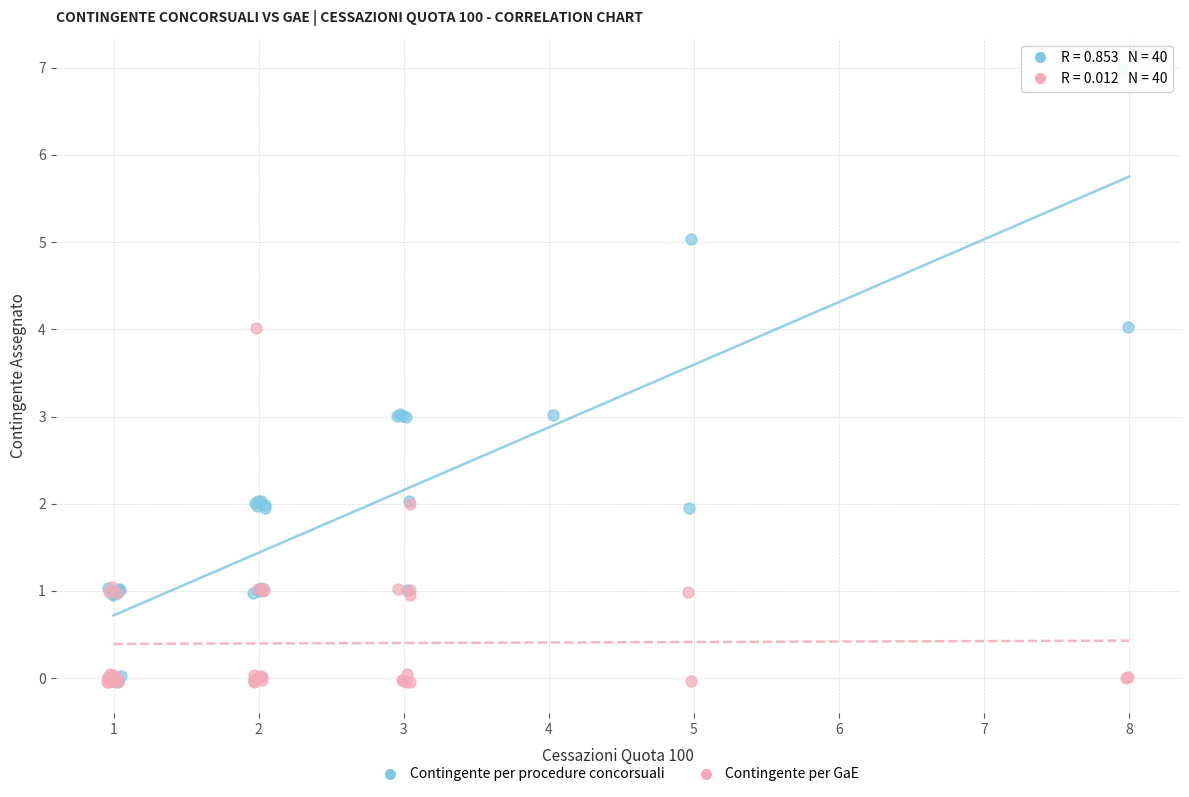

Which series reaches the maximum Y coordinate?

Contingente per procedure concorsuali